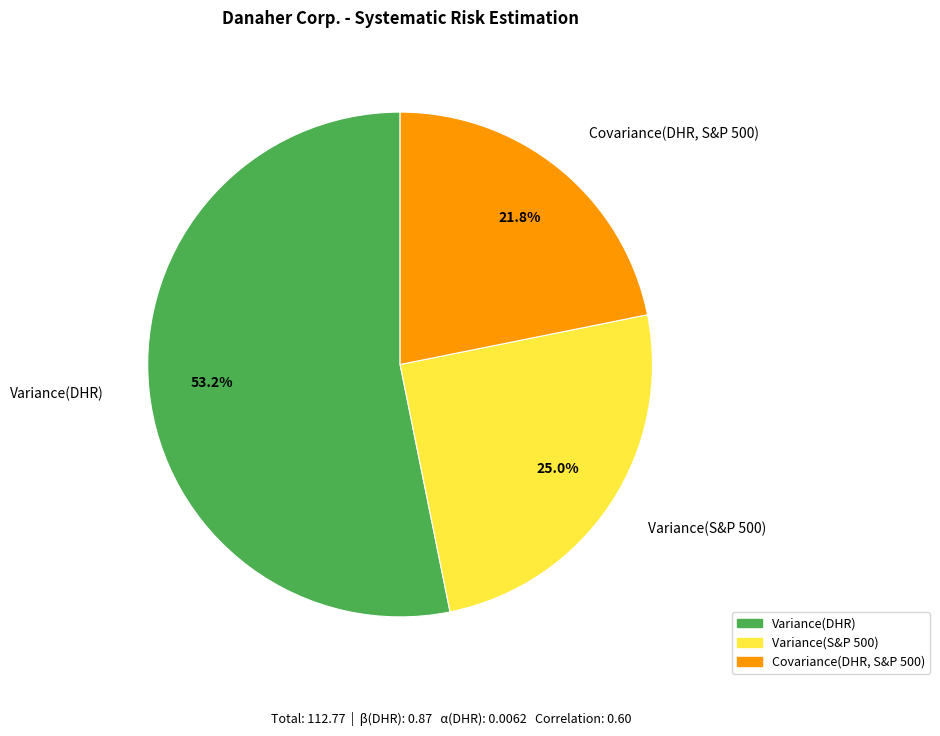

To the nearest percent, what is the combined percentage of Variance(DHR) and Covariance(DHR, S&P 500)?

75%